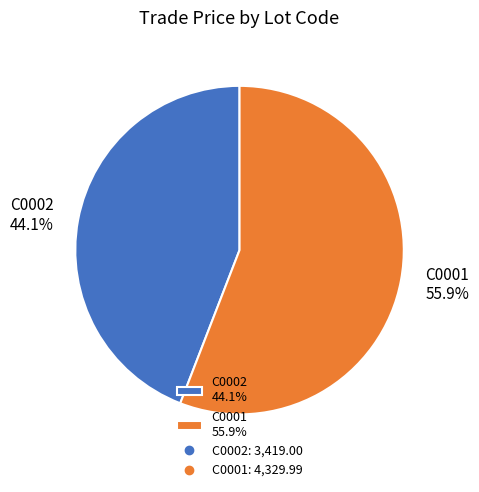

How many segments does this pie chart have?

2